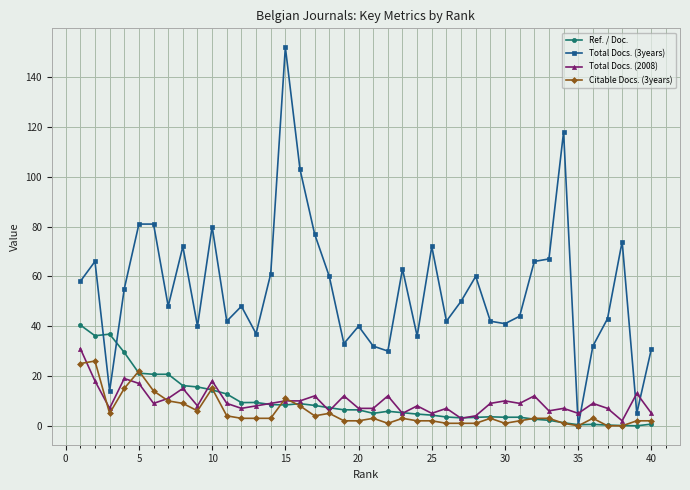

What are all the series names shown in the legend?

Ref. / Doc., Total Docs. (3years), Total Docs. (2008), Citable Docs. (3years)